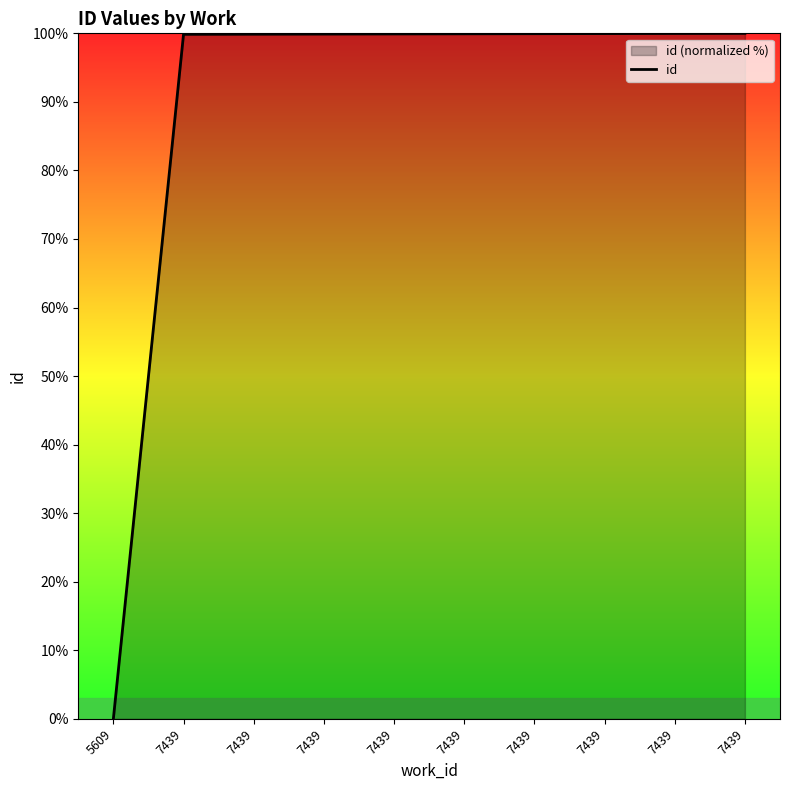

What is the difference between the maximum and minimum values?

100.0